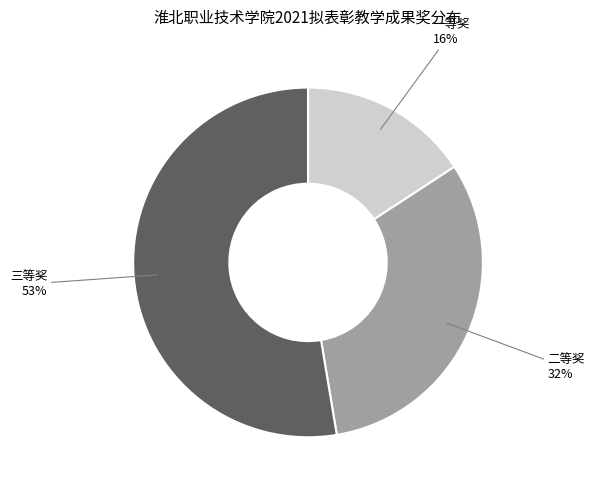

To the nearest percent, what is the average slice percentage?

33%